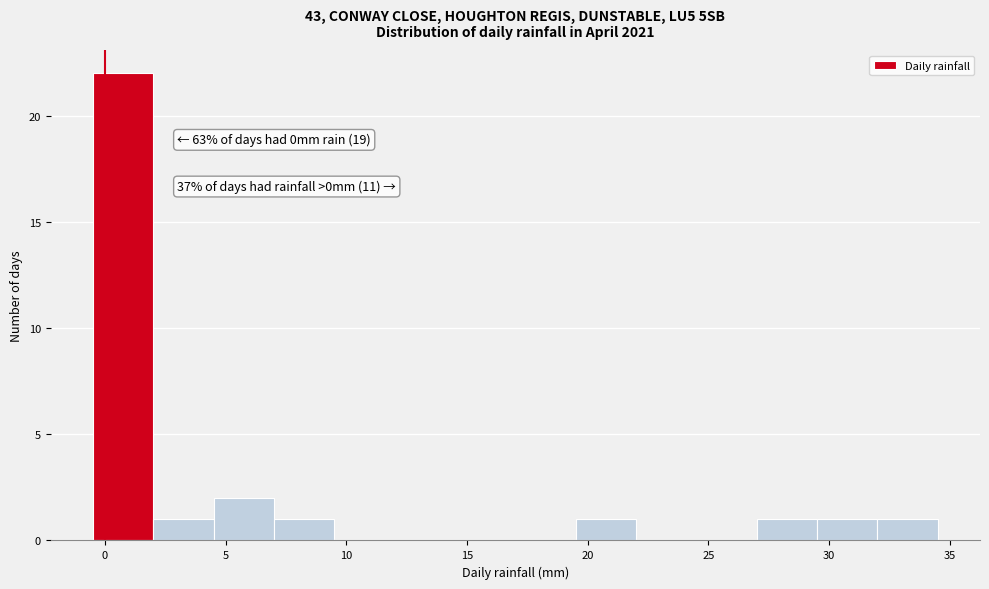

Which range on the x-axis has the tallest bar?

-0.5 to 2.0